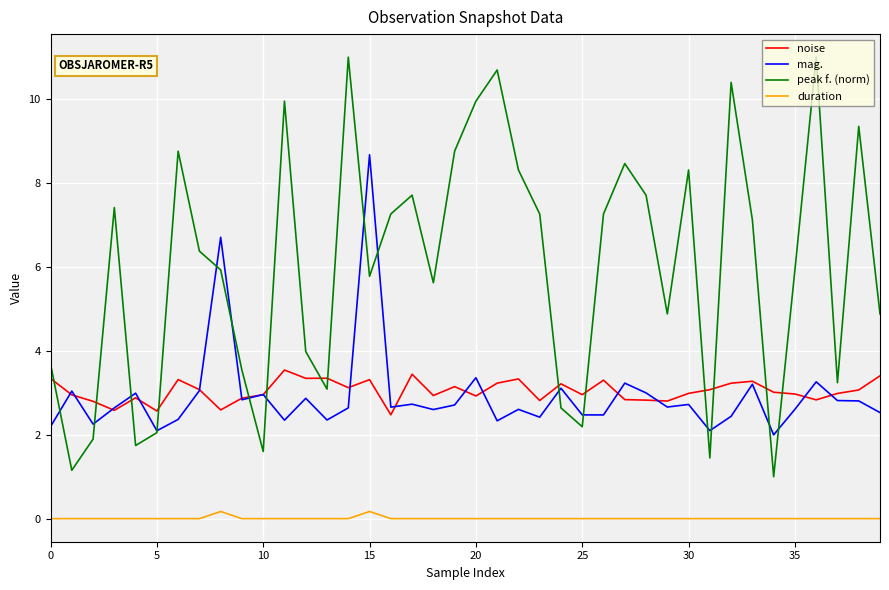

True or false: duration and mag. intersect in this chart.

False